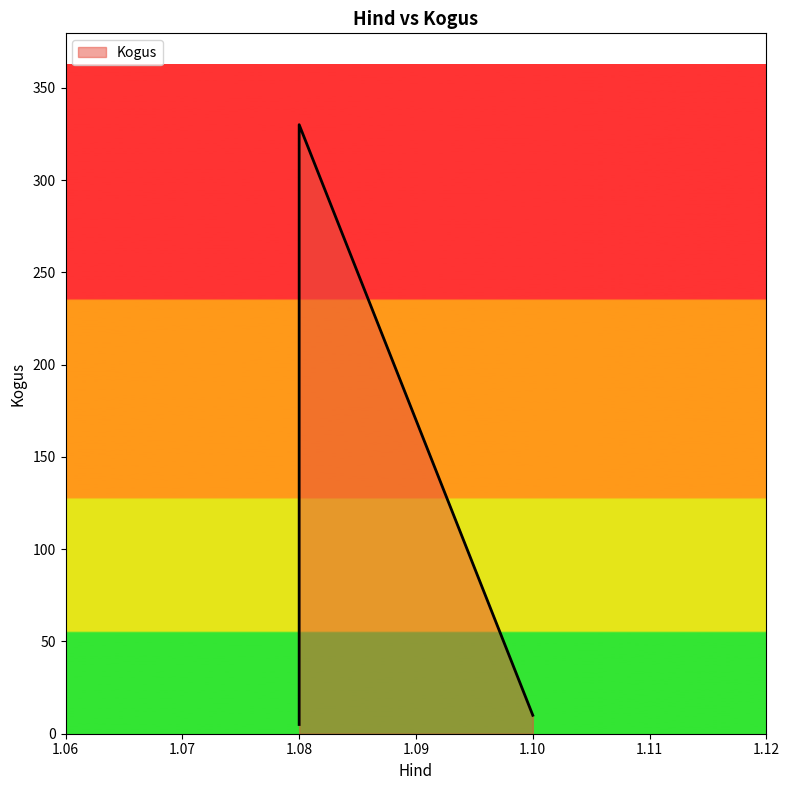

What is the average value?

89